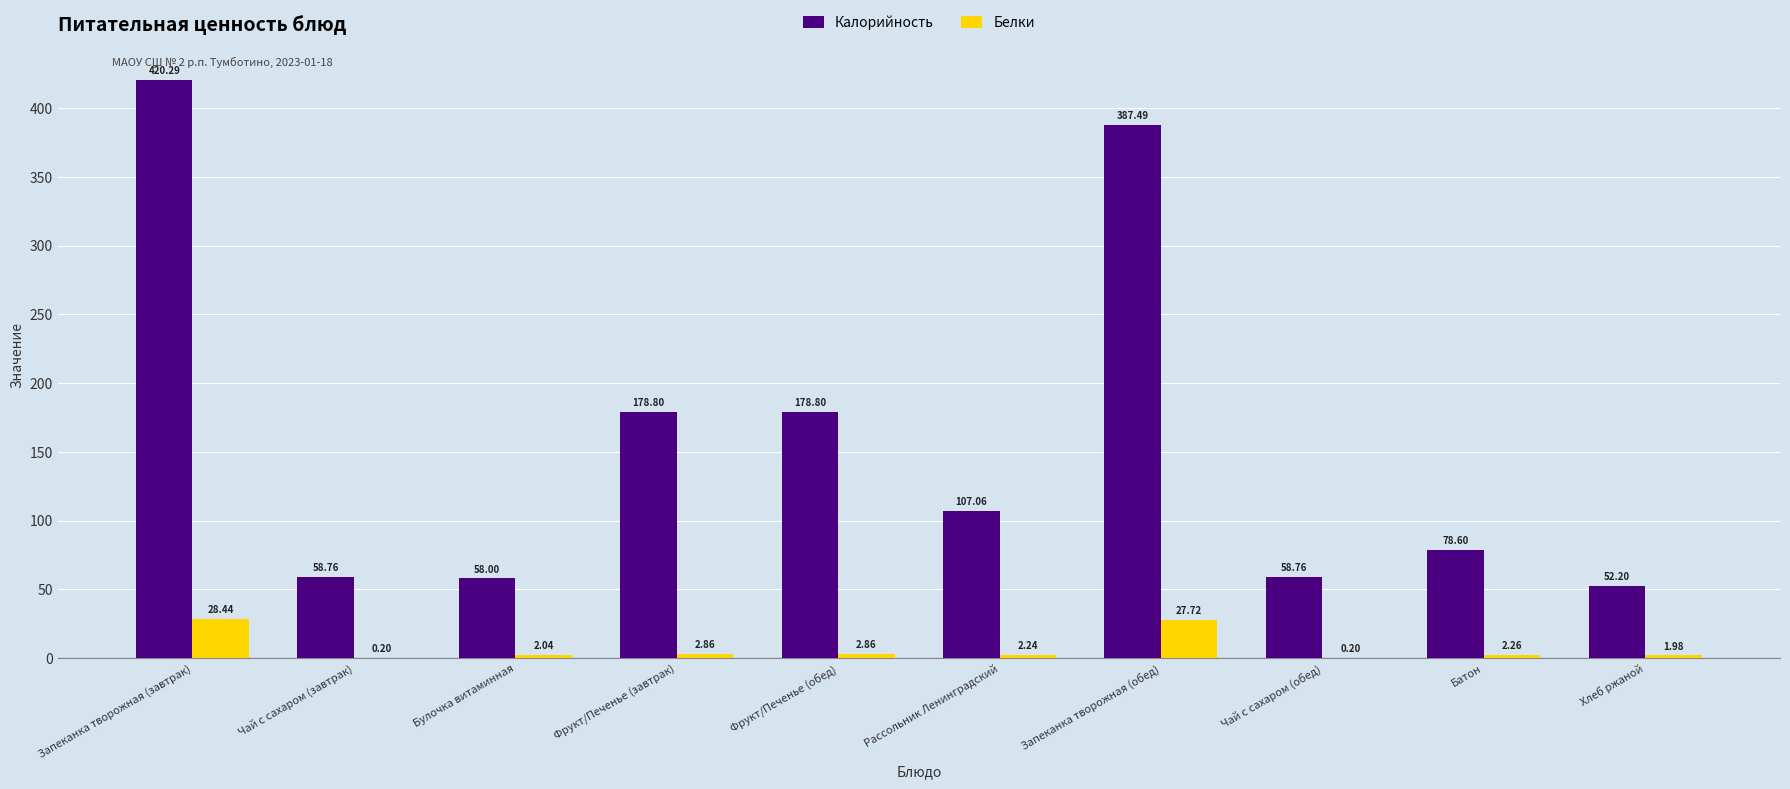

Between Чай с сахаром (завтрак) and Фрукт/Печенье (обед), which series saw the biggest shift?

Калорийность